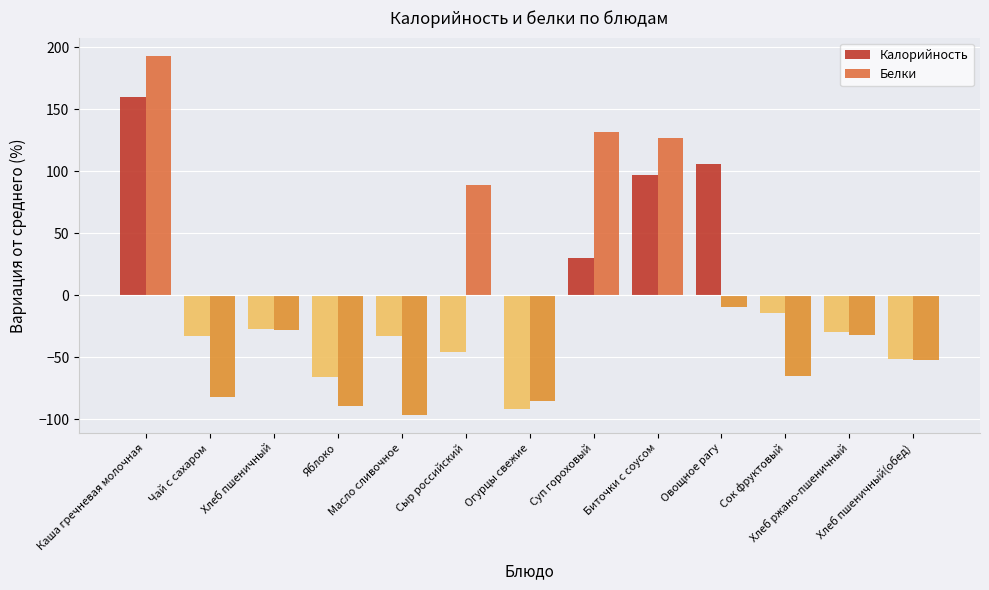

What is the difference between the maximum and minimum values in the Белки series?

289.7